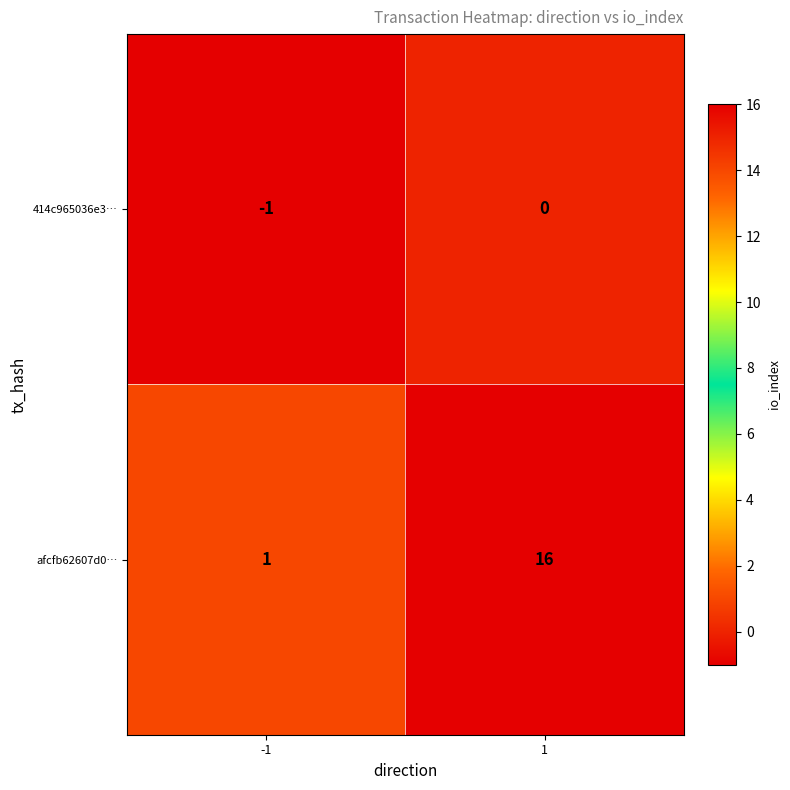

The afcfb62607d0… series shows 1 at -1. True or false?

True